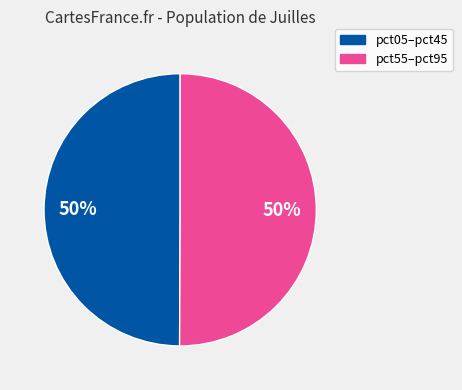

How many segments does this pie chart have?

2